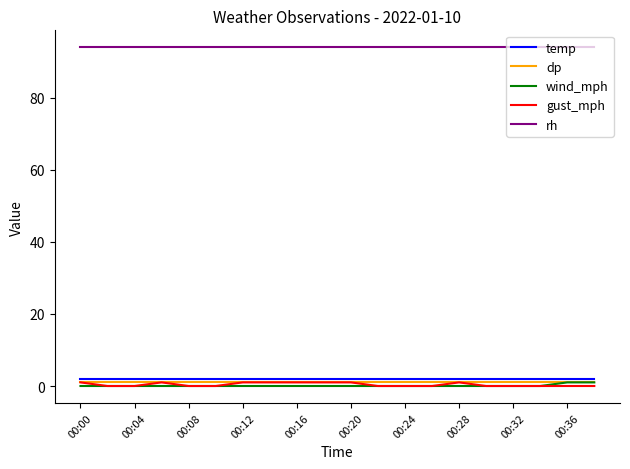

What is the maximum value shown in the chart?

94.0